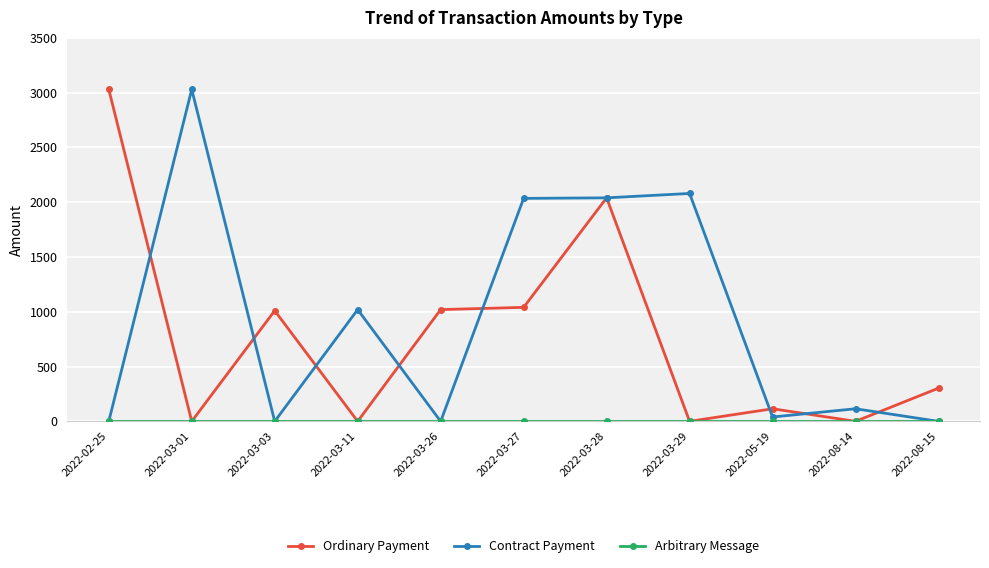

What is the difference between the maximum and second lowest values in the Contract Payment series?

3030.0